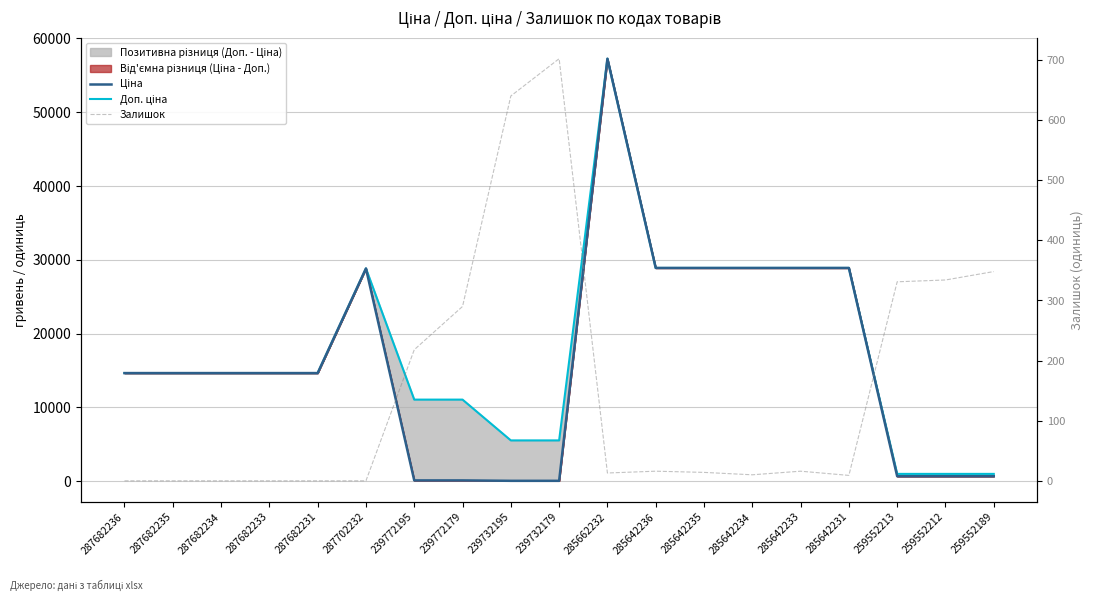

Where does the Залишок series first go above 14?

239772195